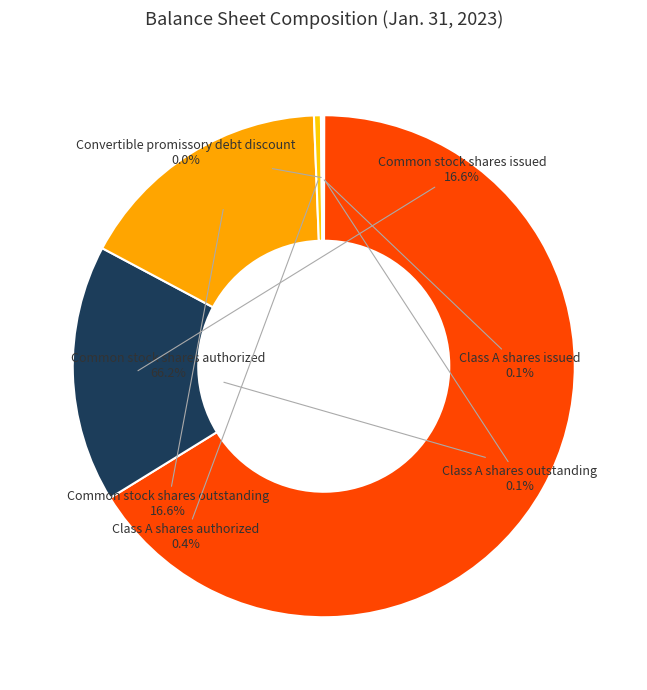

What is the largest slice in the pie chart?

Common stock shares authorized